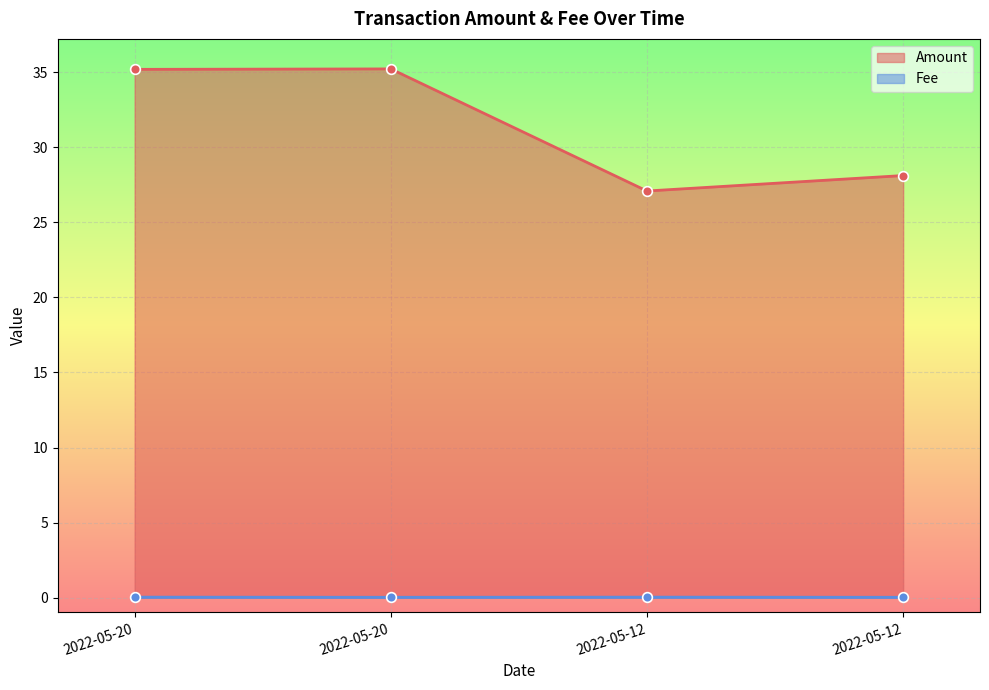

True or false: Fee and Amount intersect in this chart.

False